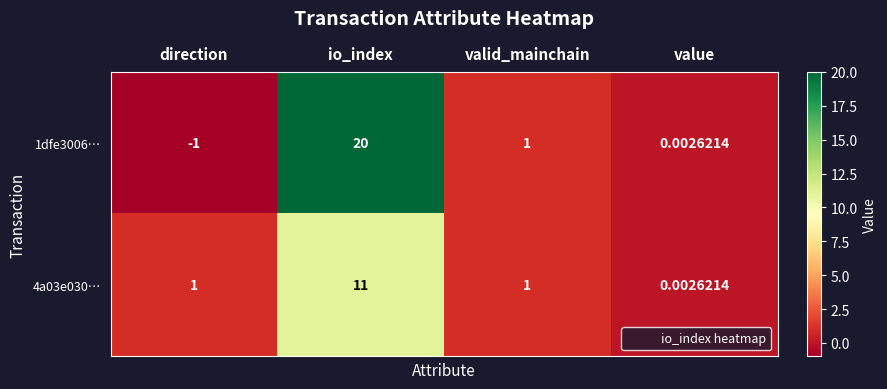

At how many categories does at least one series exceed 8?

1